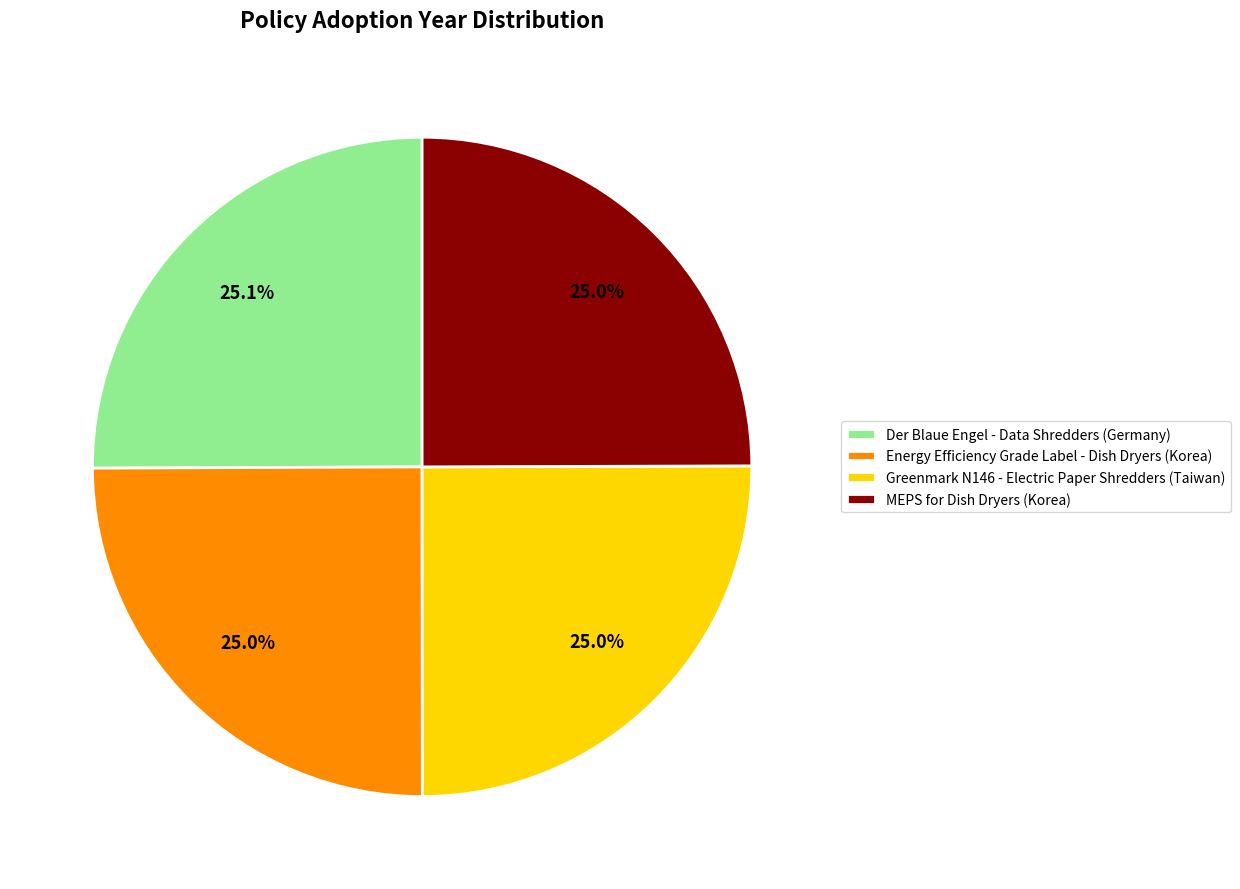

True or false: Energy Efficiency Grade Label - Dish Dryers (Korea) accounts for 37% of the total.

False